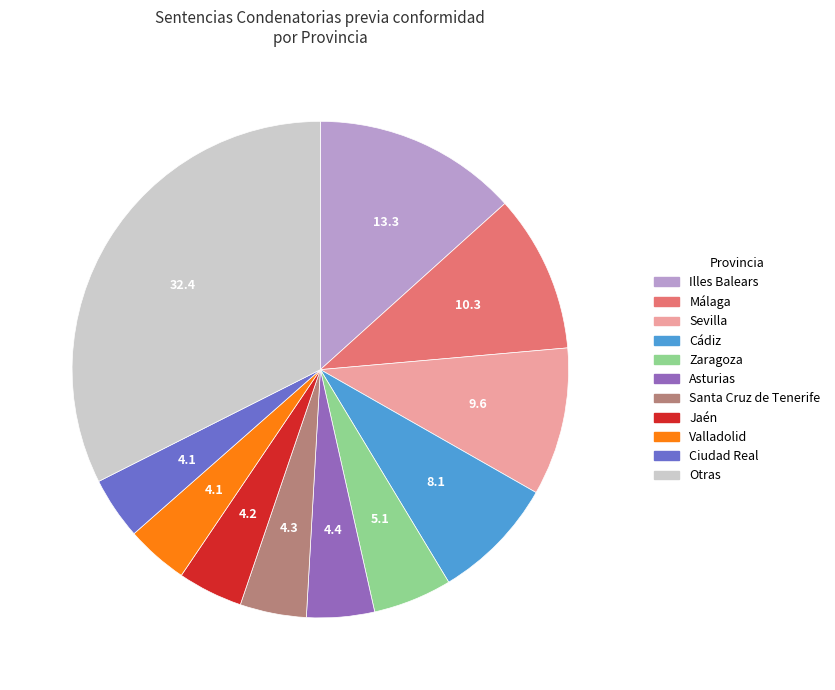

Is there a majority slice in this chart?

No